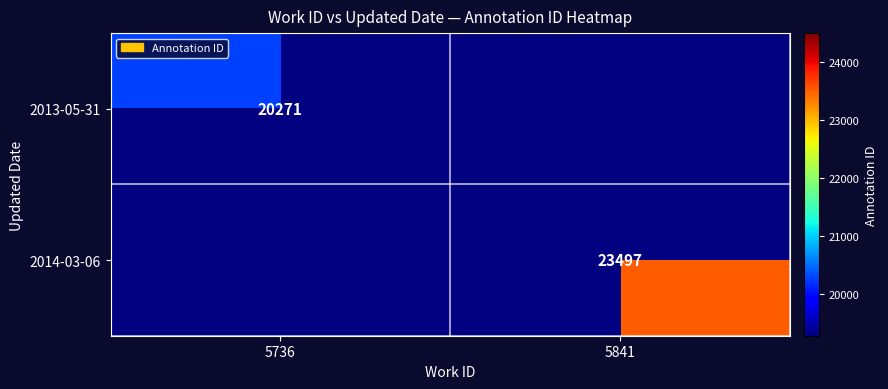

How many distinct data groups are displayed?

2